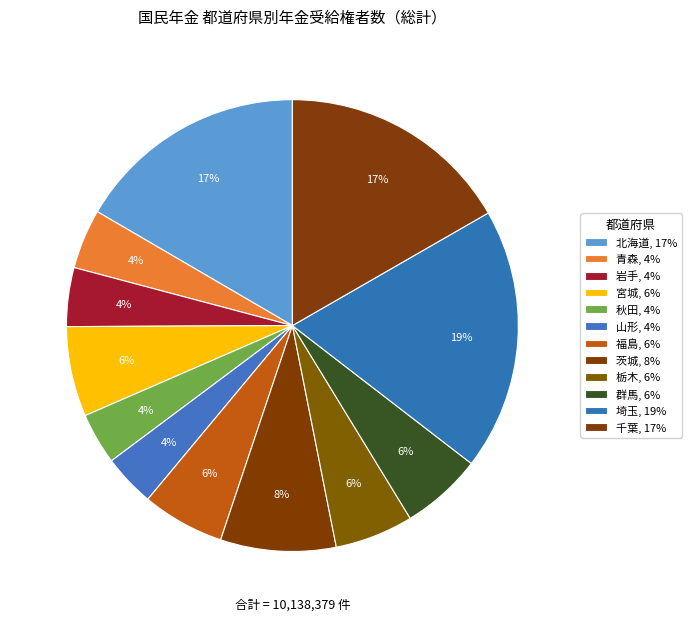

Is there any slice that represents more than half of the pie?

No